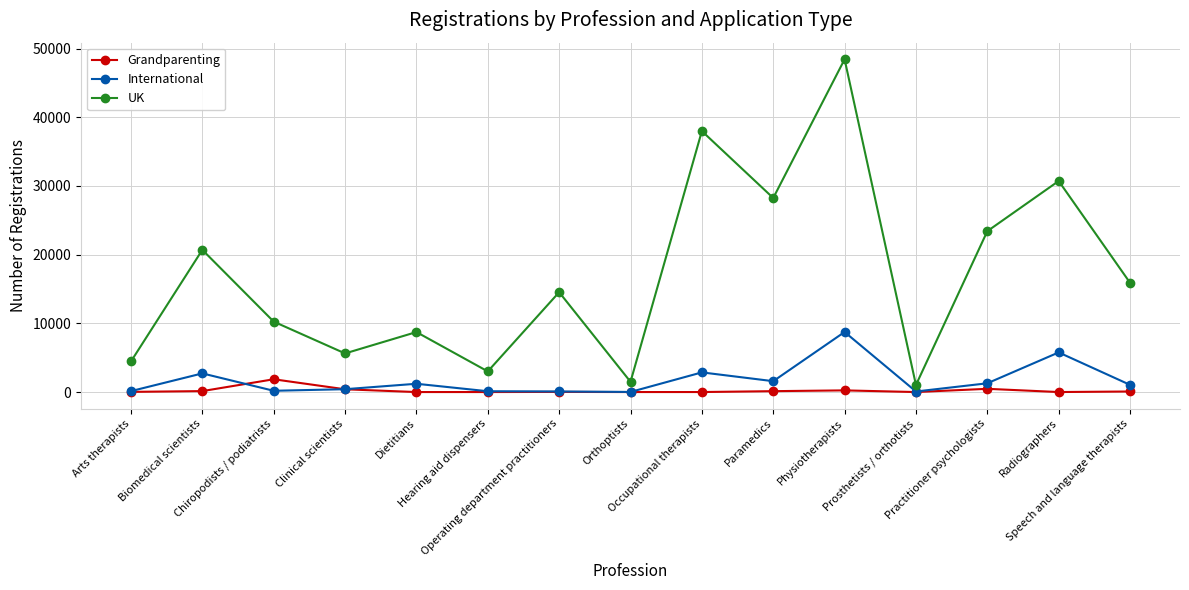

Which series has the largest range (max minus min)?

UK